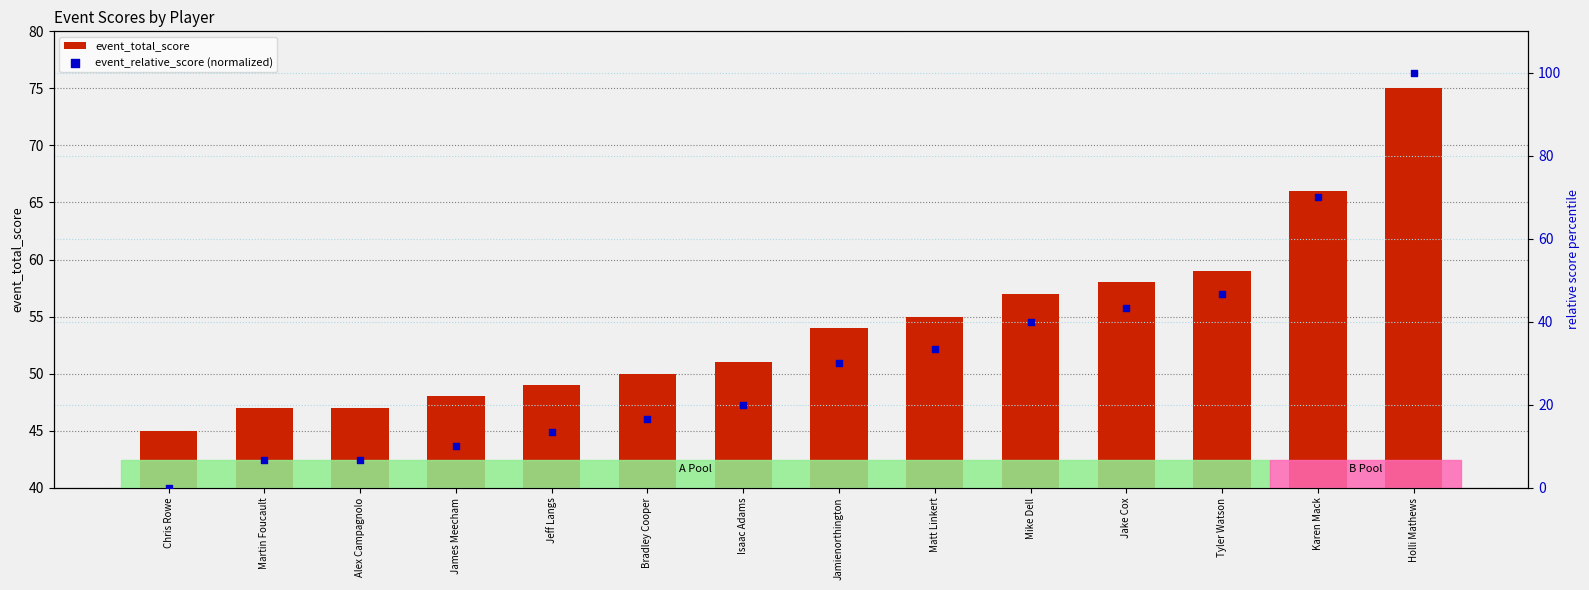

Is the value of event_relative_score (normalized) at Chris Rowe greater than the value of event_total_score at Jamienorthington?

No